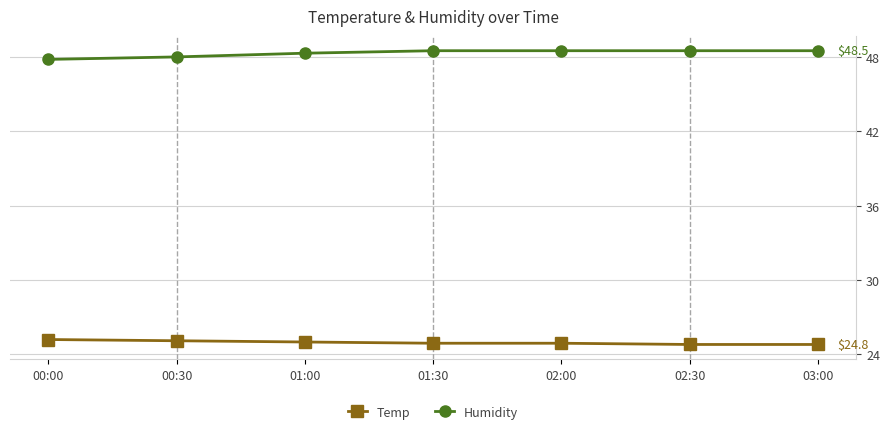

Is it true that Humidity equals 48.5 at 02:00?

True